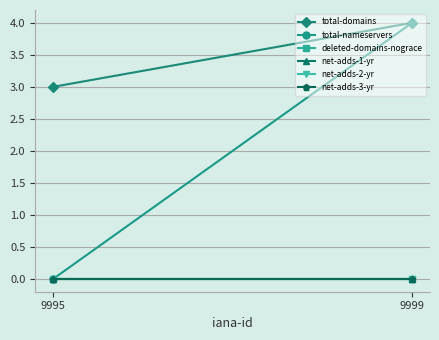

The value of total-domains at 9995 is 3. True or false?

True